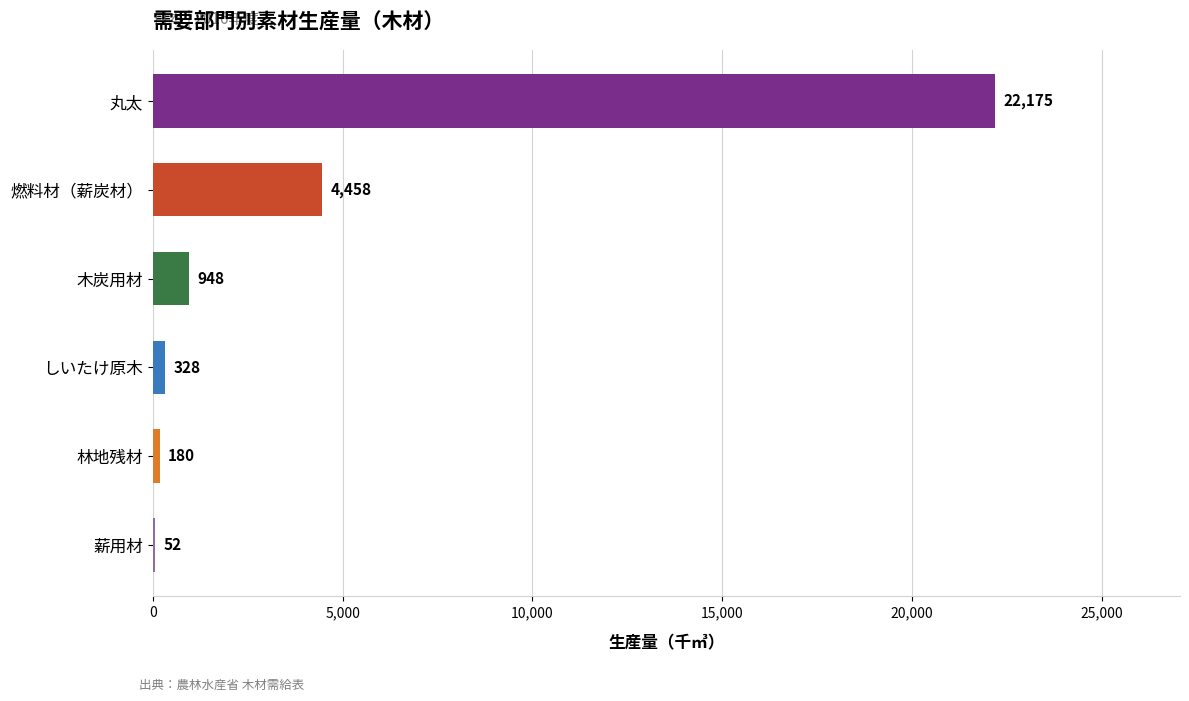

At which label is the value closest to 11113?

燃料材（薪炭材）